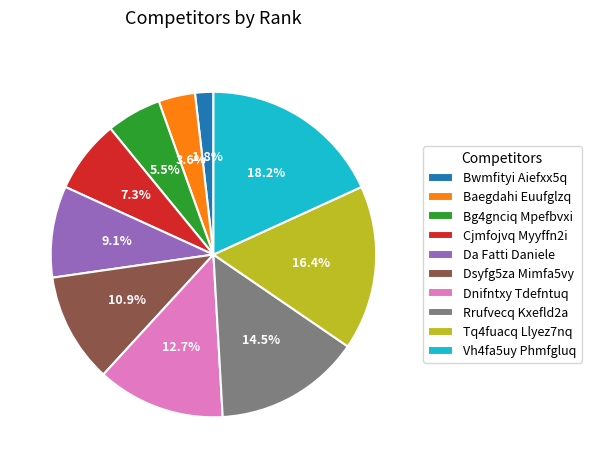

Rank the categories by value from lowest to highest.

Bwmfityi Aiefxx5q, Baegdahi Euufglzq, Bg4gnciq Mpefbvxi, Cjmfojvq Myyffn2i, Da Fatti Daniele, Dsyfg5za Mimfa5vy, Dnifntxy Tdefntuq, Rrufvecq Kxefld2a, Tq4fuacq Llyez7nq, Vh4fa5uy Phmfgluq